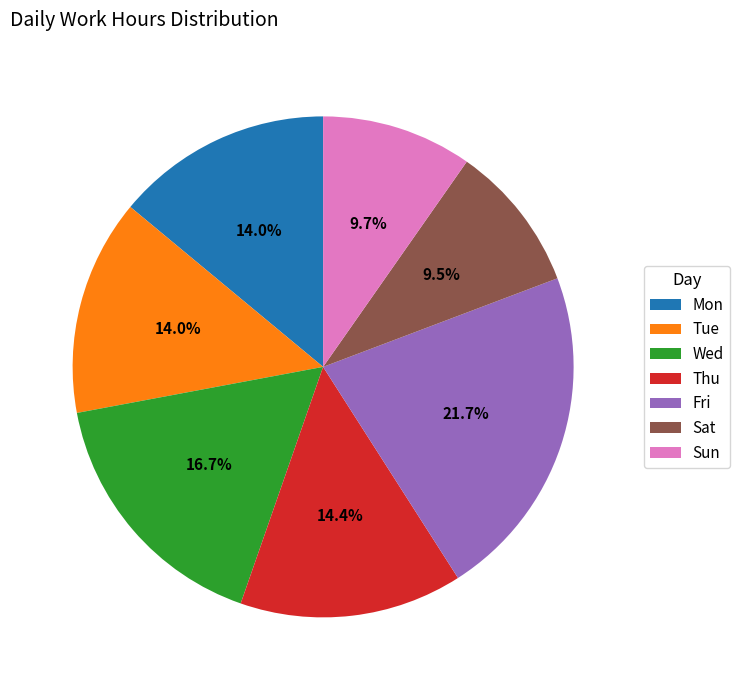

To the nearest percent, what is the difference between the Tue and Wed slice percentages?

3%